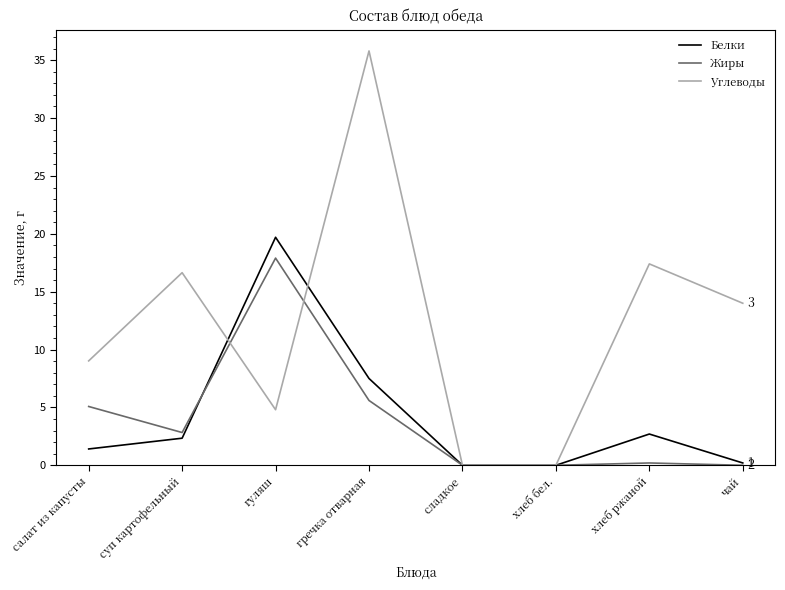

What position from the right is хлеб бел.?

3